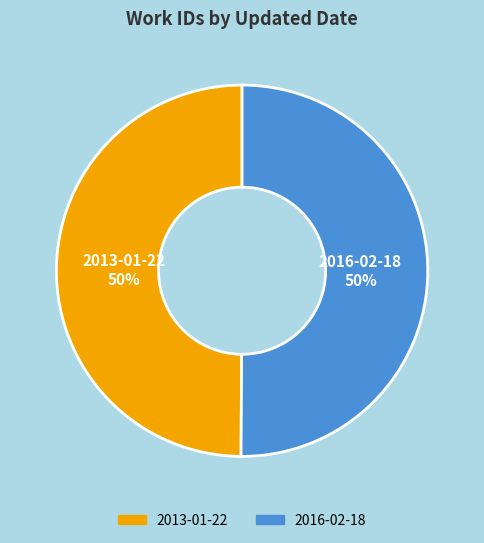

To the nearest percent, what is the average slice percentage?

50%